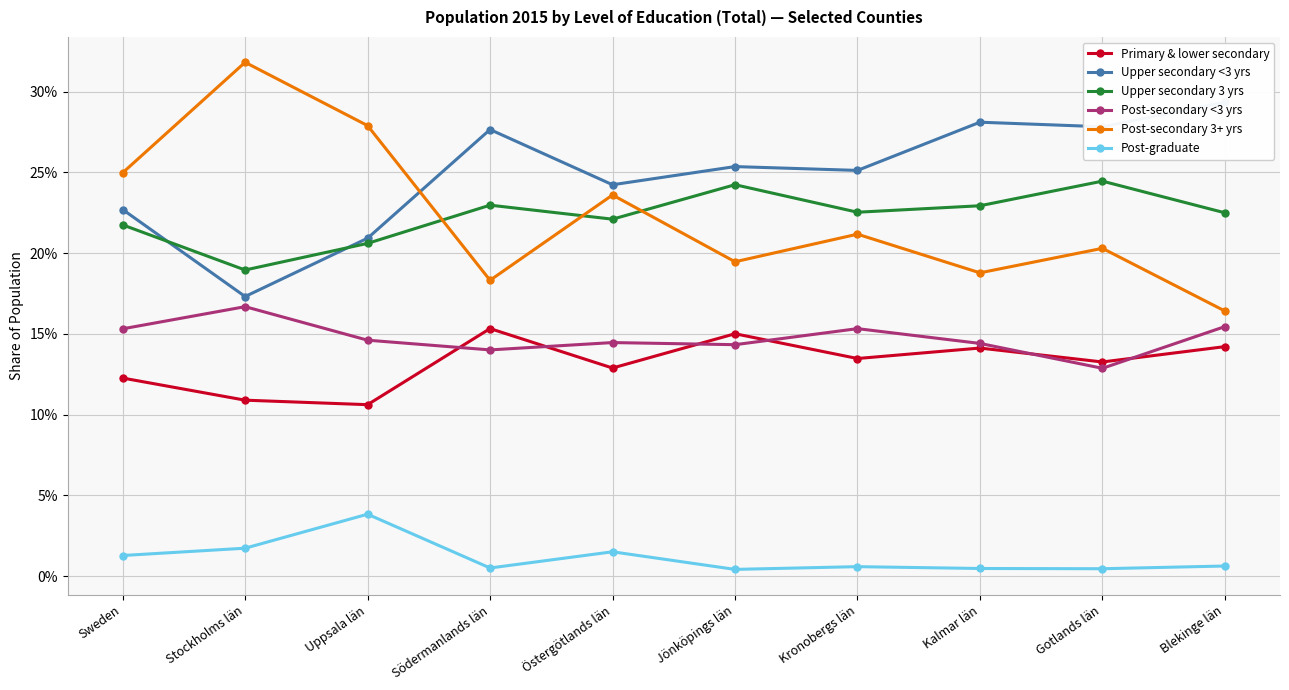

How many interior local peaks does the Primary & lower secondary series have?

3